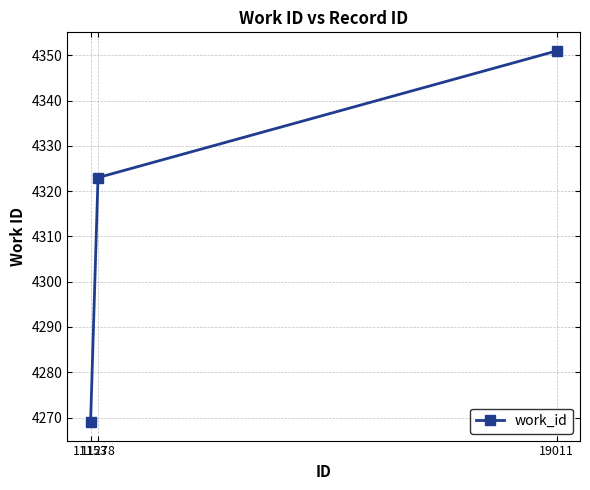

What is the difference between the maximum and second lowest values?

28